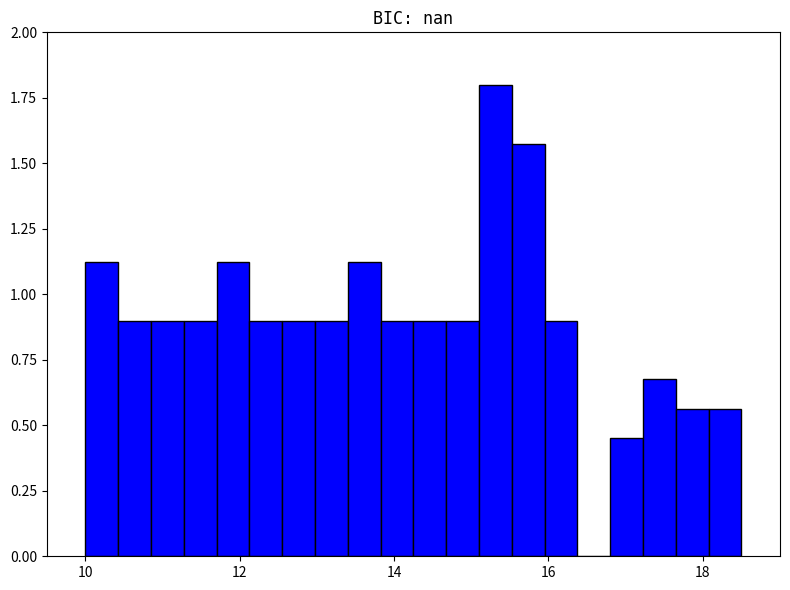

Read against the x-axis, roughly where is the centre of the tallest bar?

15.4